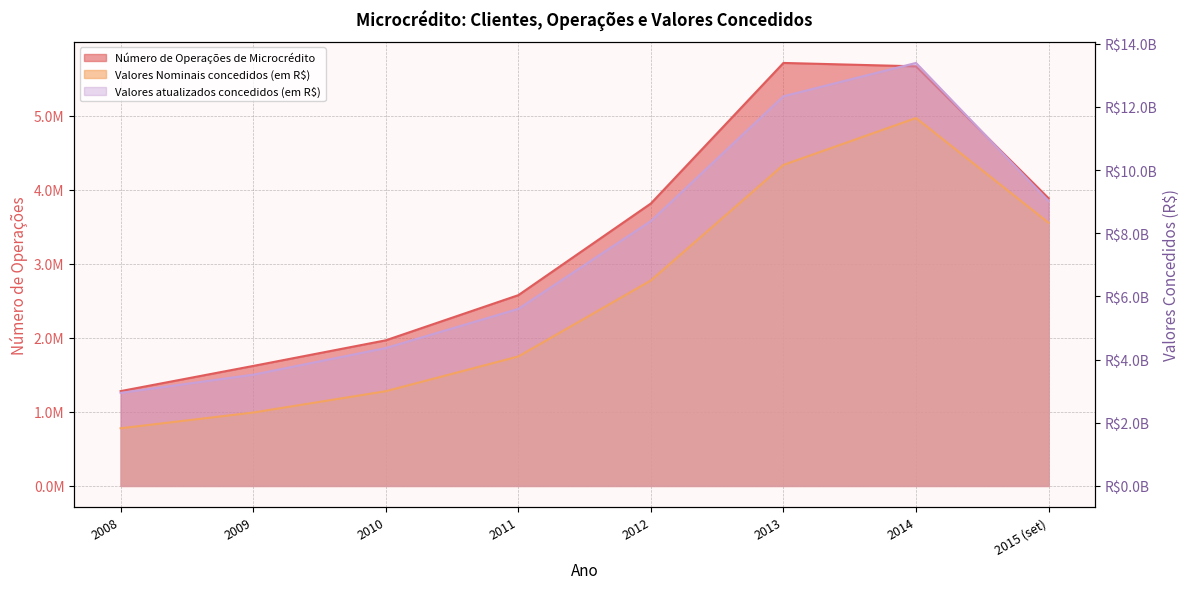

What is the spread (max minus min) of values at 2015 (set)?

9013524583.0